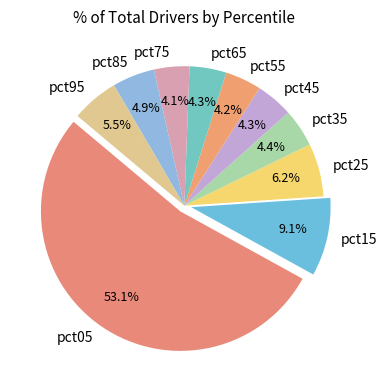

To the nearest percent, what portion does pct55 represent?

4%